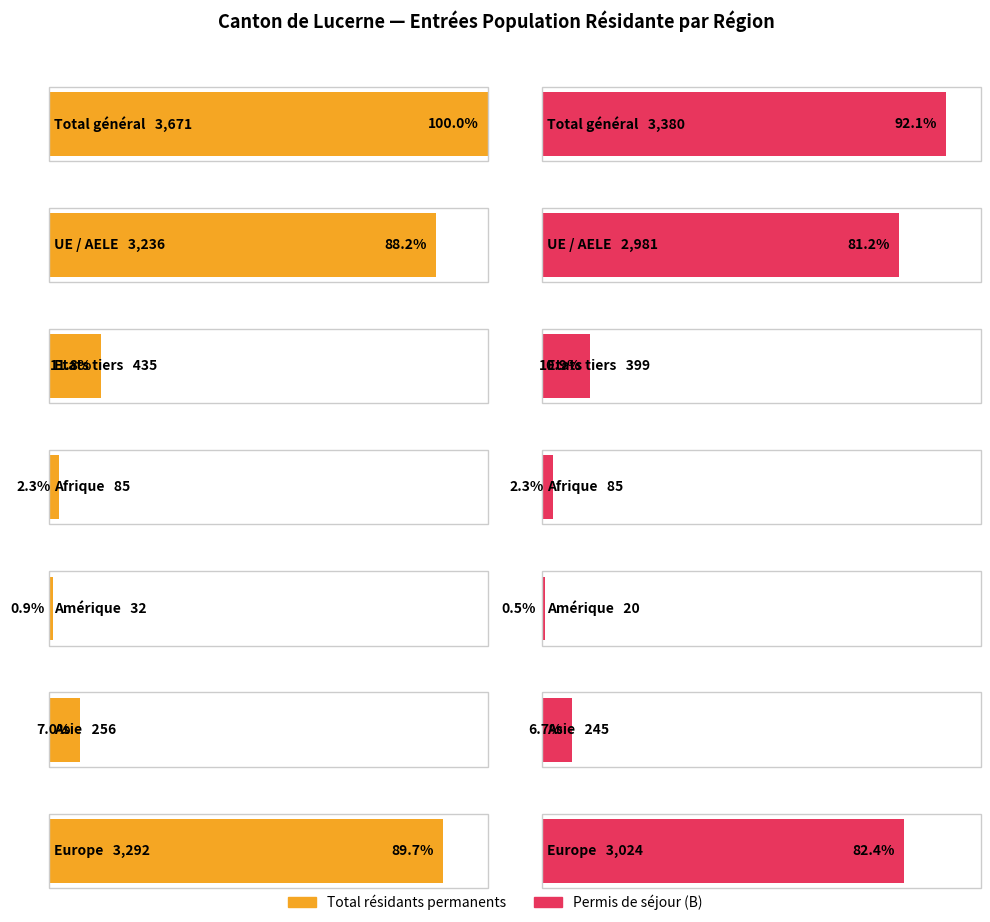

Where does the Total population résidante permanente series first go above 435?

Total général